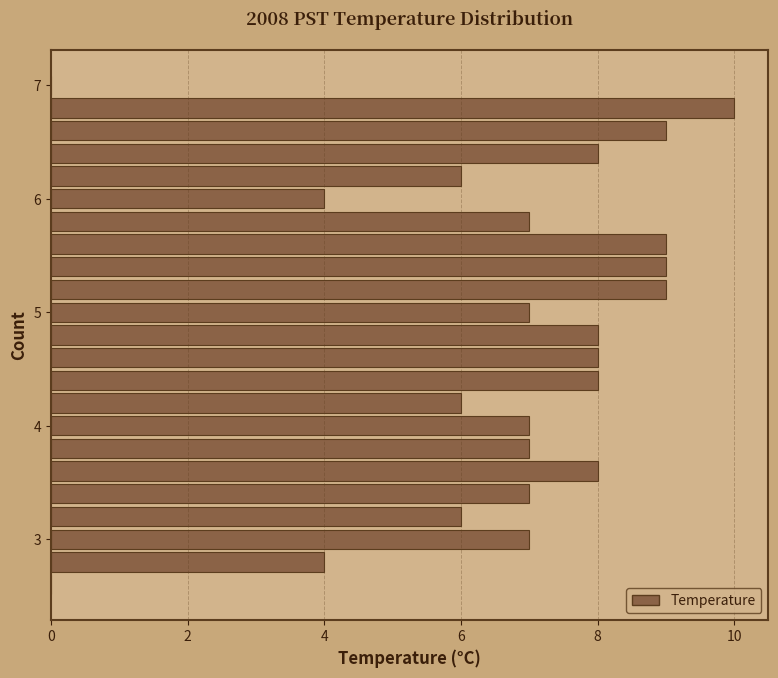

Around what value on the y-axis is the longest bar? Give the approximate position of its centre, as read against the axis.

6.8